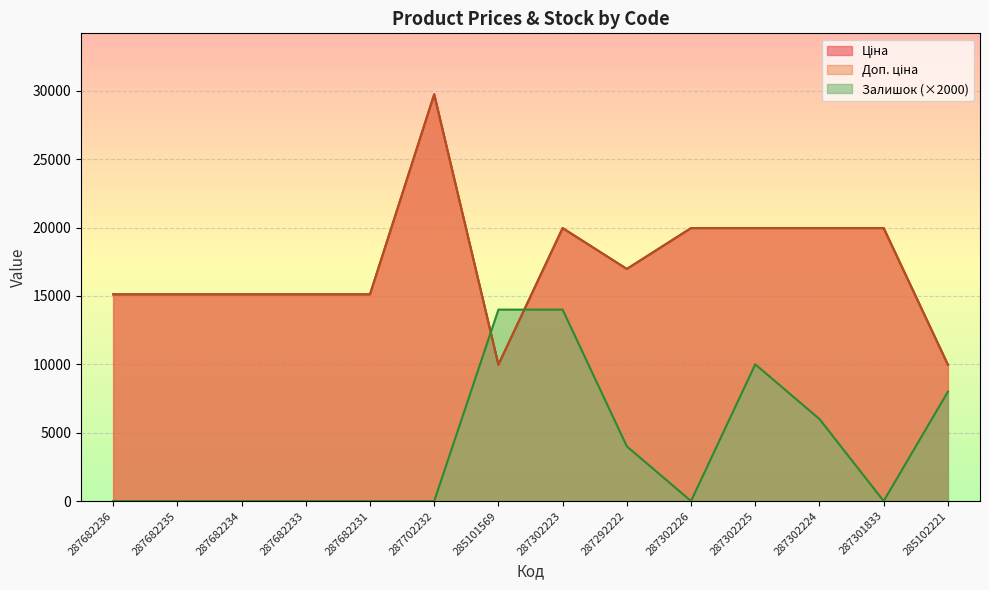

What is the spread (max minus min) of values at 287682236?

15120.0